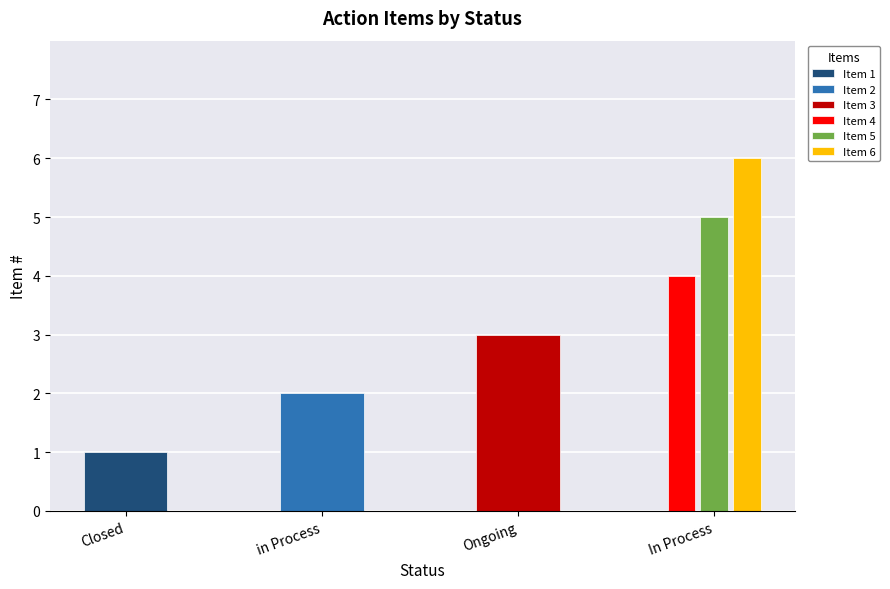

The value at Closed is 2. True or false?

False